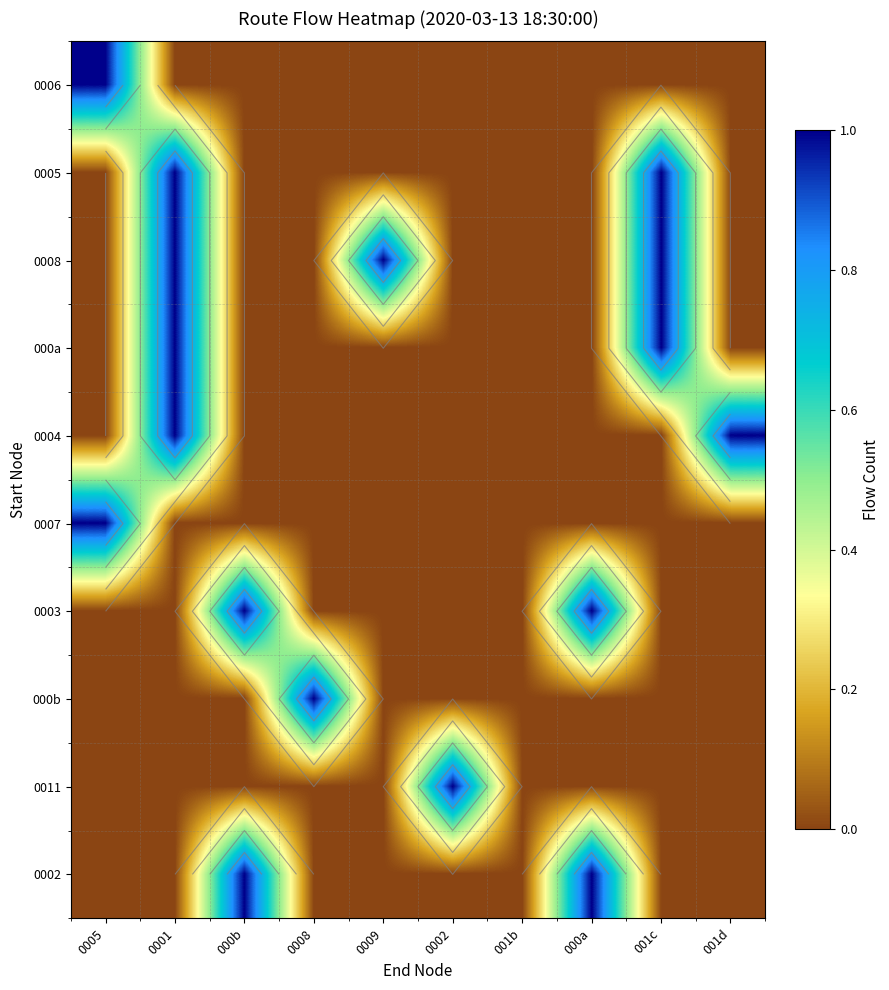

At which category is the sum across all series the highest?

0001